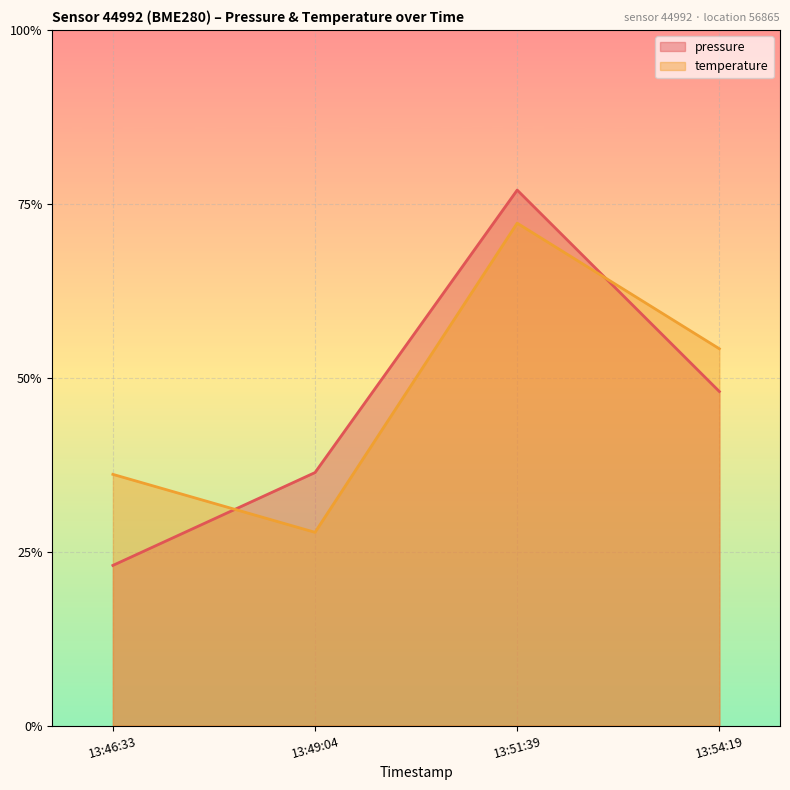

Does the chart display data point markers on the line(s)?

No